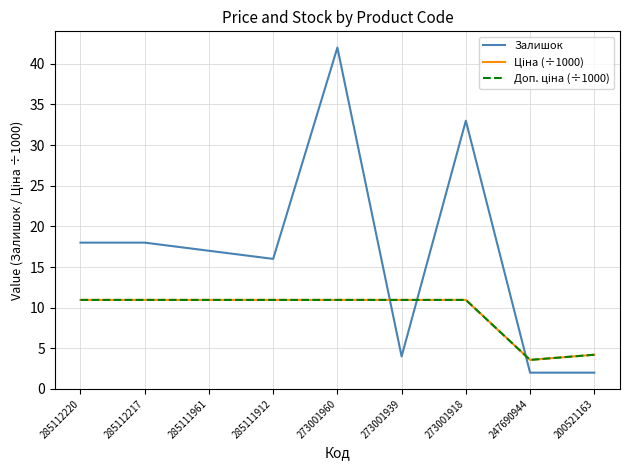

At how many categories does at least one series exceed 6?

7